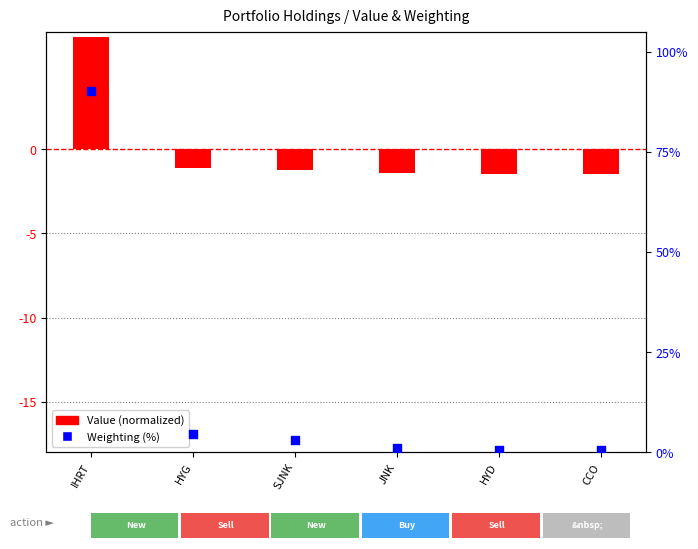

At which category is the sum across all series the highest?

IHRT